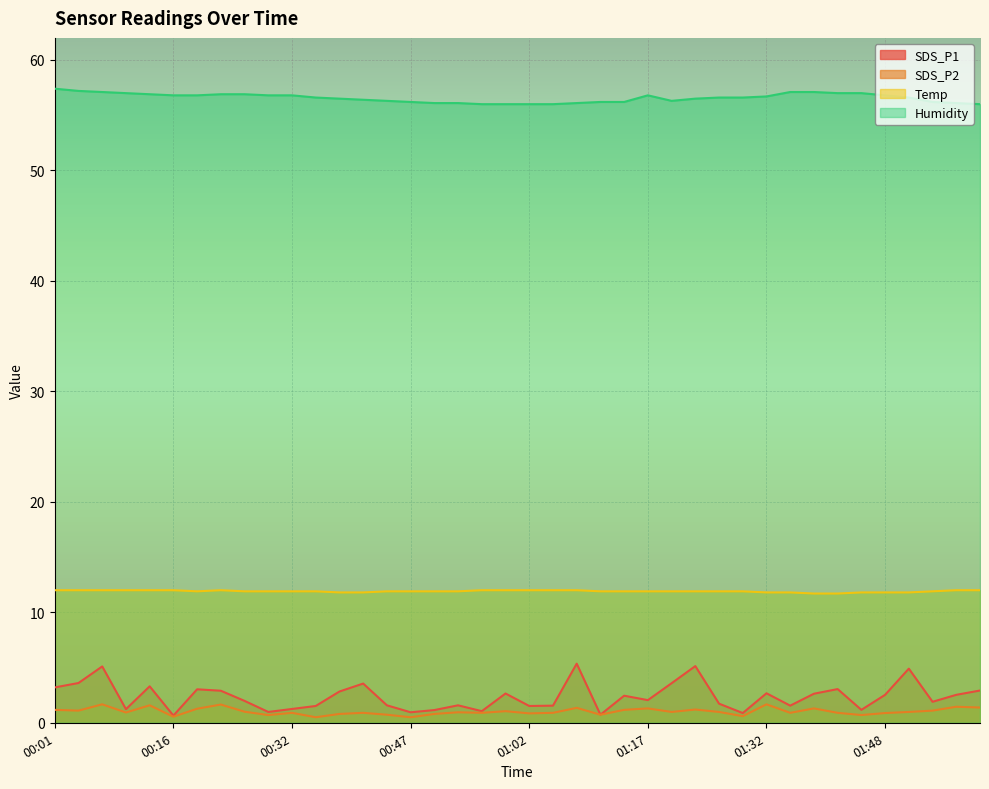

List the labels in order of SDS_P2 value, largest first.

00:07, 01:32, 00:22, 00:13, 01:57, 02:00, 01:08, 01:17, 01:38, 00:19, 01:23, 00:01, 01:14, 00:04, 01:54, 00:59, 00:26, 01:20, 01:26, 01:51, 00:53, 00:10, 00:32, 00:41, 00:56, 01:05, 01:35, 01:41, 01:48, 01:02, 00:38, 00:50, 00:44, 01:11, 00:29, 01:44, 01:29, 00:16, 00:35, 00:47